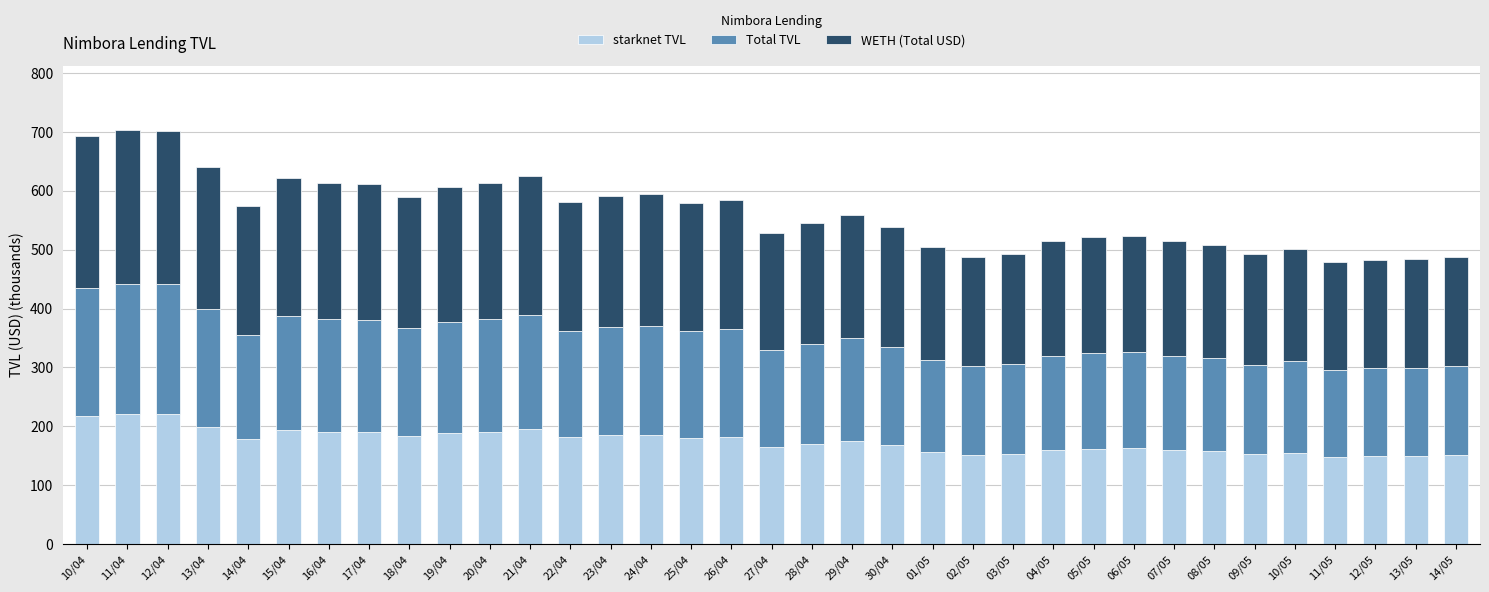

What is the lowest value of the starknet TVL series?

148.0